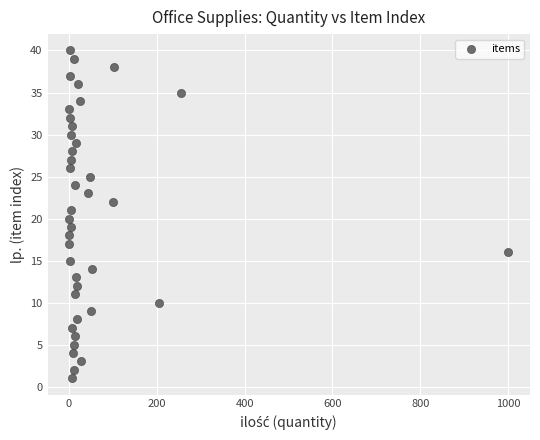

What is the range of Y values (max minus min)?

39